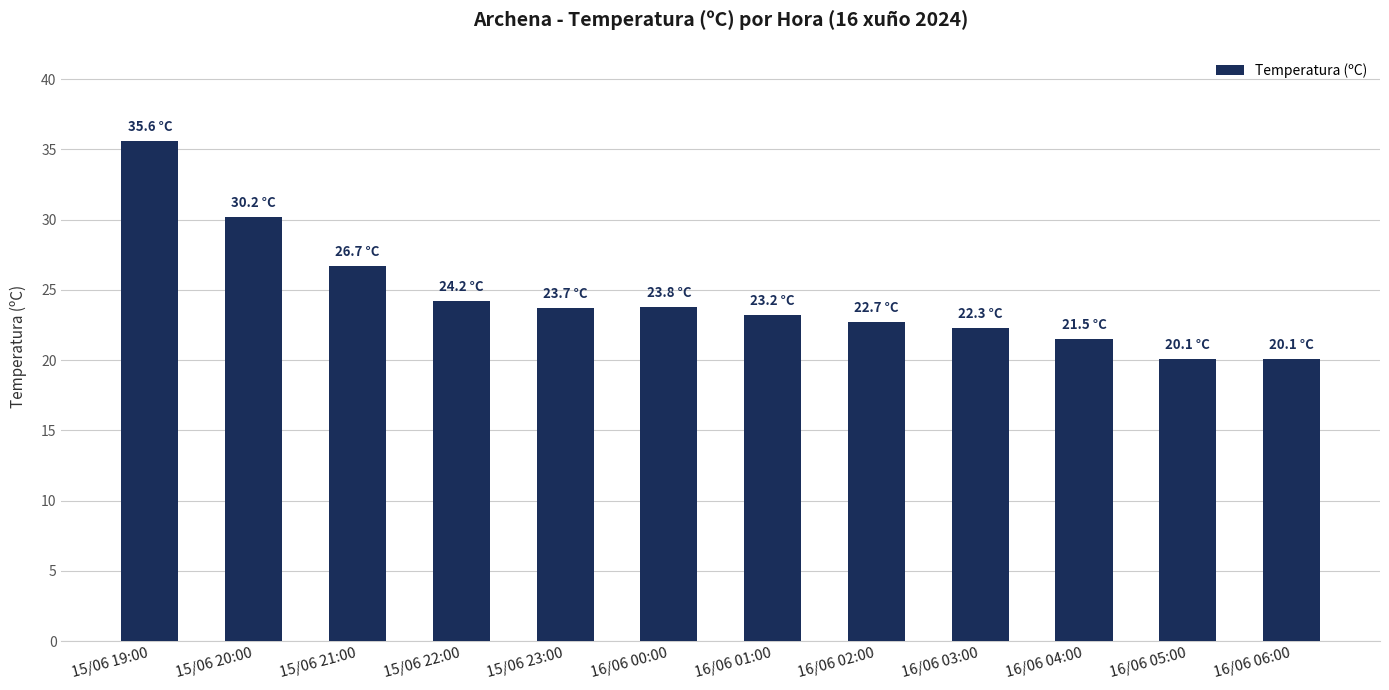

How many data points does each series have?

12